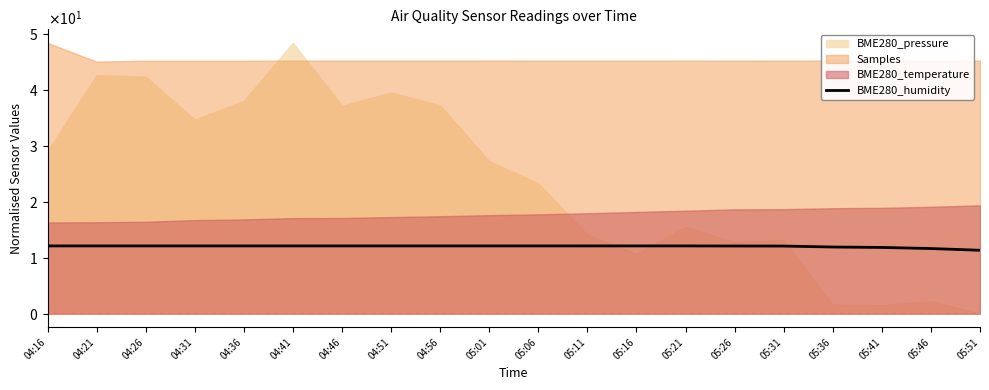

Which category has the highest value across all series?

04:16